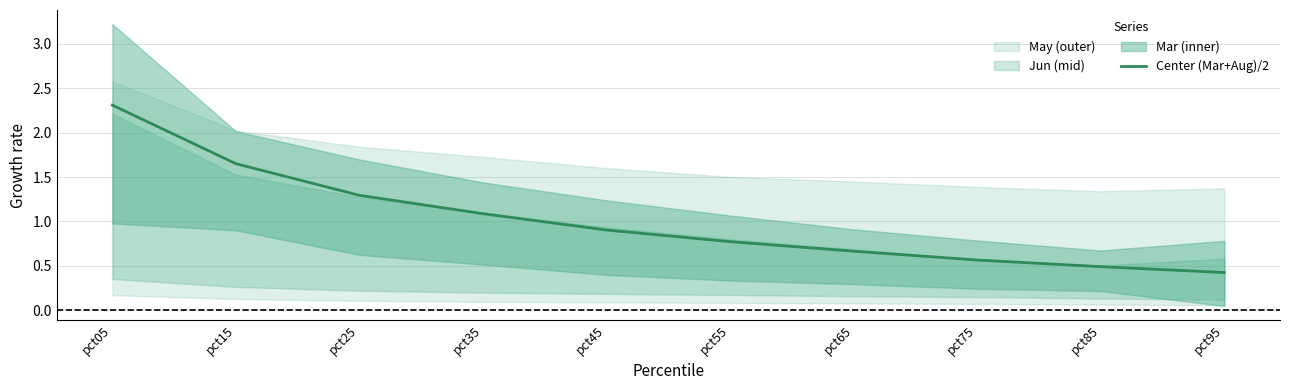

Reading left to right, transcribe all the data shown in this chart.

pct05=2.3	pct15=1.7	pct25=1.3	pct35=1.1	pct45=0.9	pct55=0.8	pct65=0.7	pct75=0.6	pct85=0.5	pct95=0.4